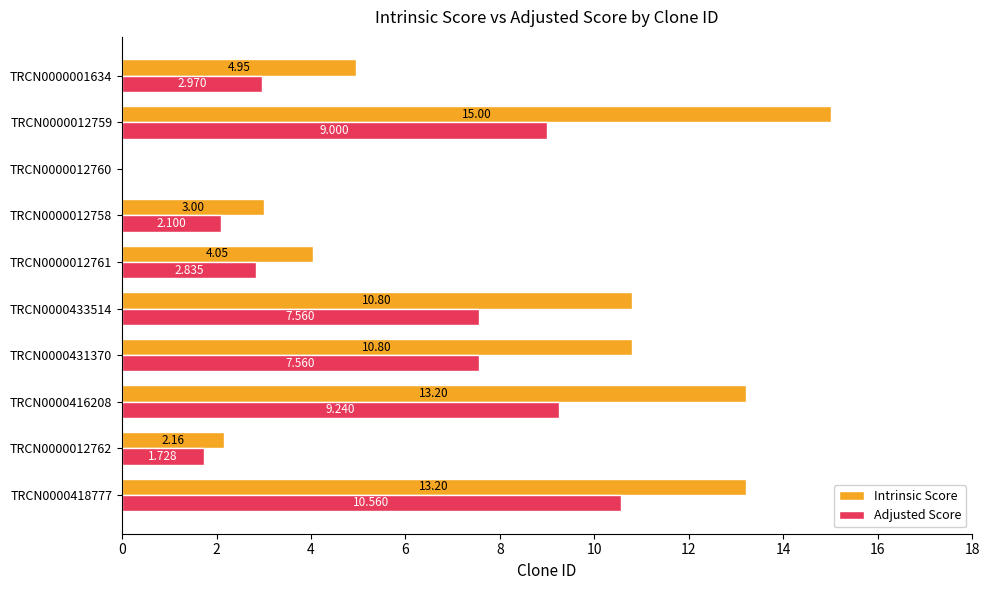

Which series has the largest total across all categories?

Intrinsic Score